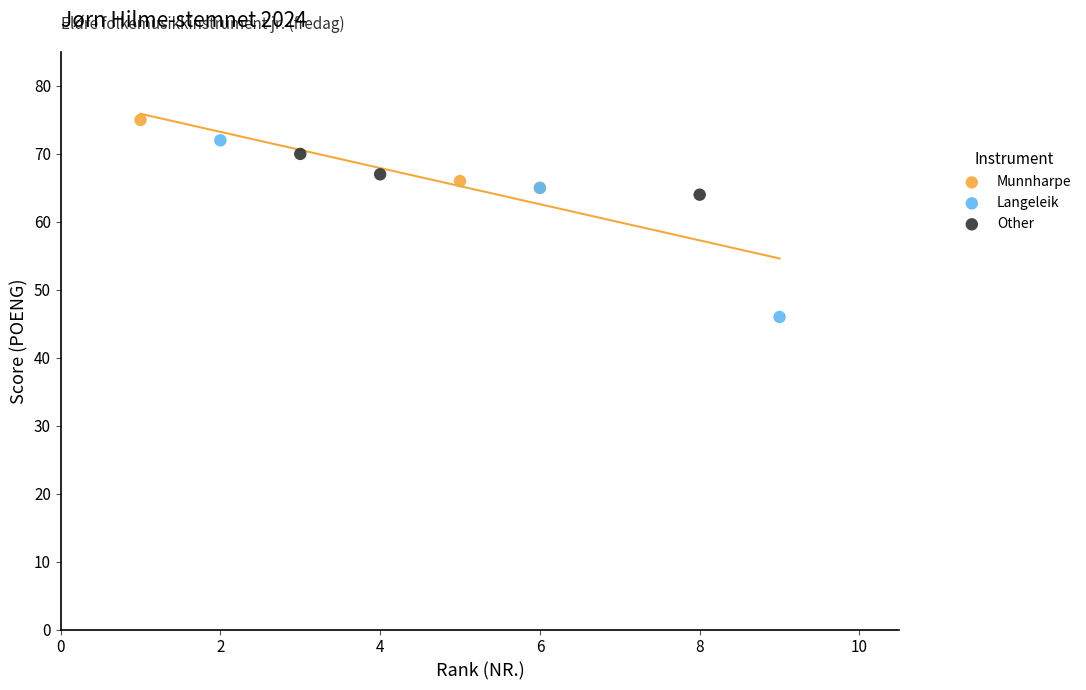

Which series has the largest Y range (max minus min)?

Langeleik